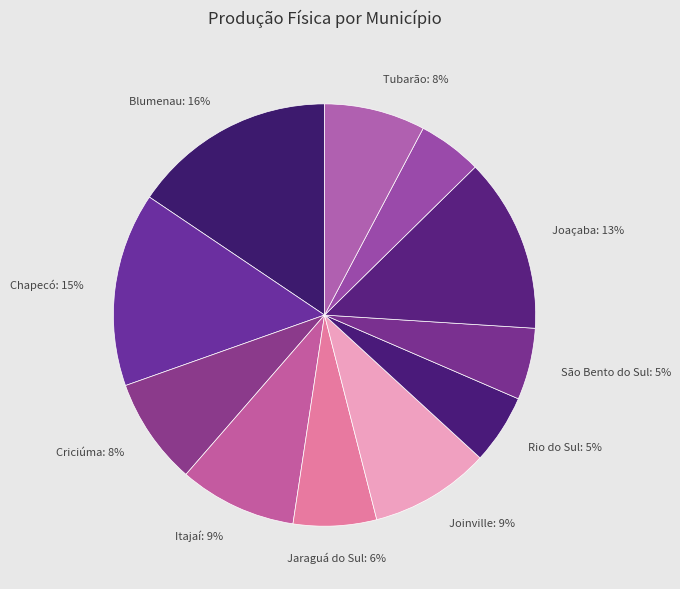

How many slices are in this pie chart?

11